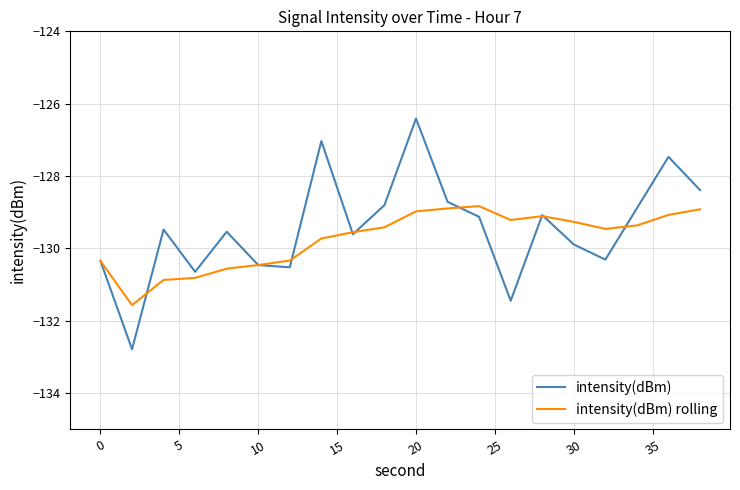

Which series has the largest range (max minus min)?

intensity(dBm)